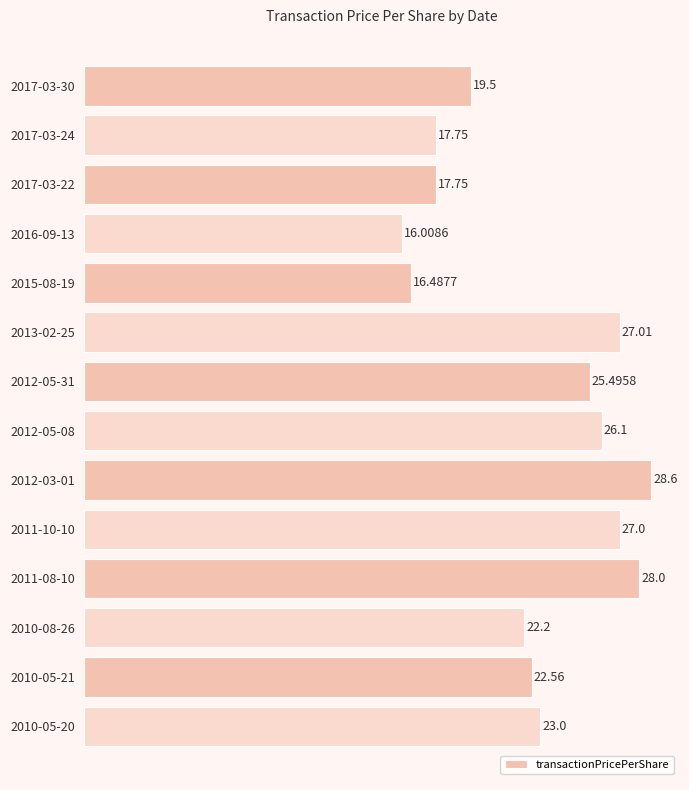

At which category does the chart reach its minimum across all series?

2016-09-13